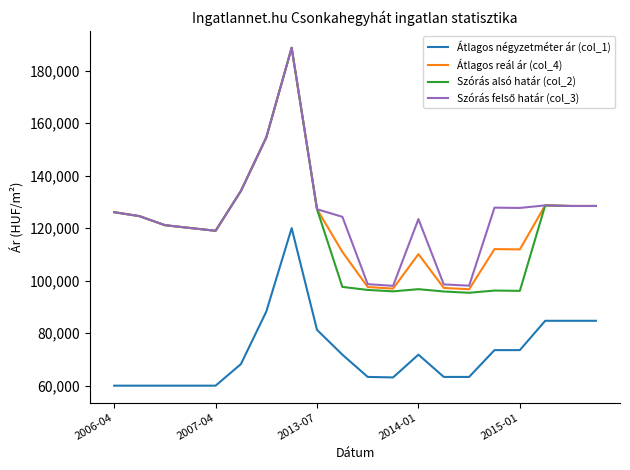

What is the lowest value of the Átlagos reál ár (col_4) series?

96723